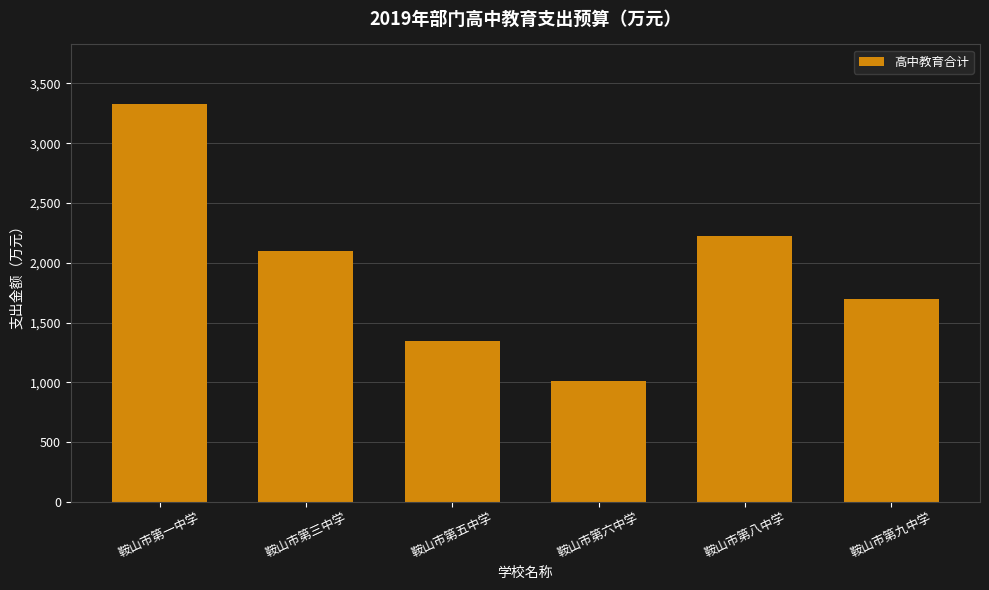

Is it true that the value at 鞍山市第八中学 is 2225.1?

True